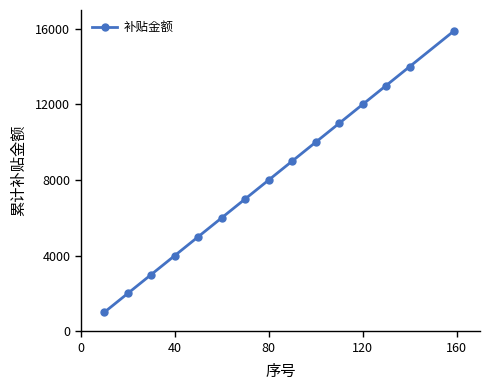

What is the value of the 13th point from the left?

13000